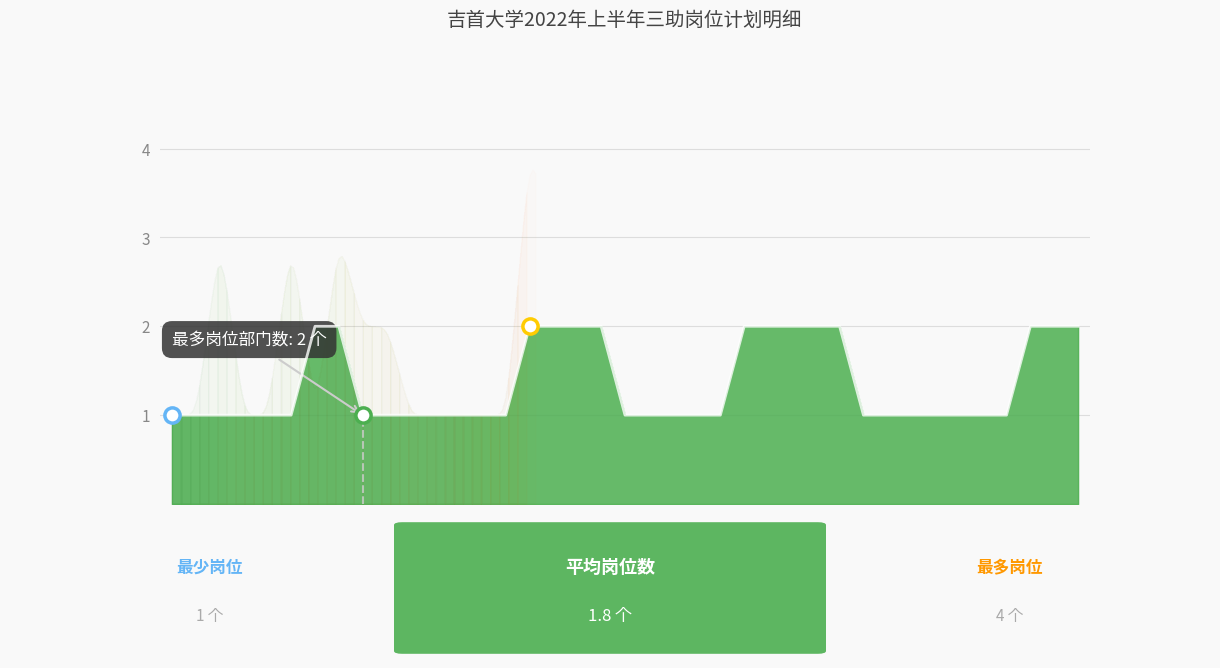

What is the change in value from 21 to 36?

+1